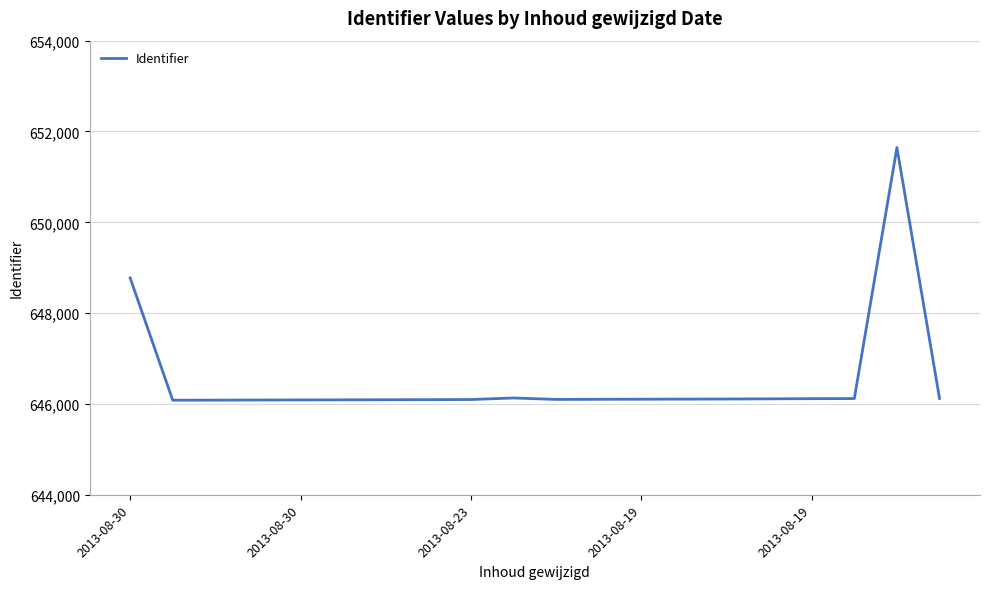

What is the smallest value displayed?

646082